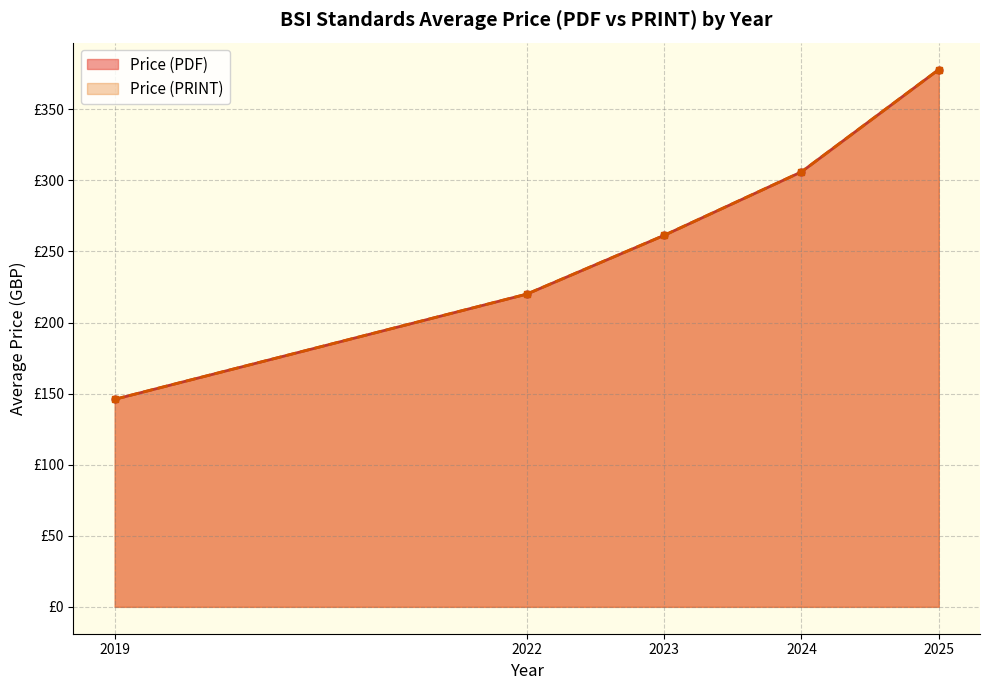

Count the number of data series in this chart.

2